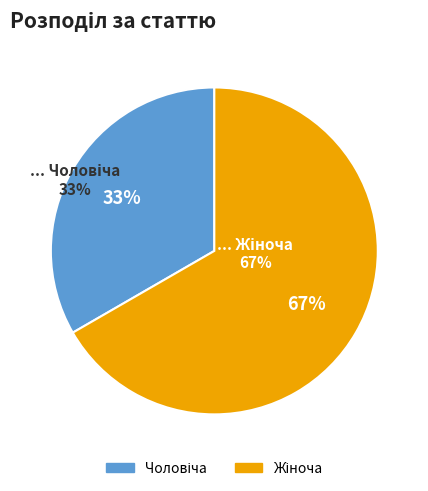

Is it true that Жіноча is 67% of the pie?

True